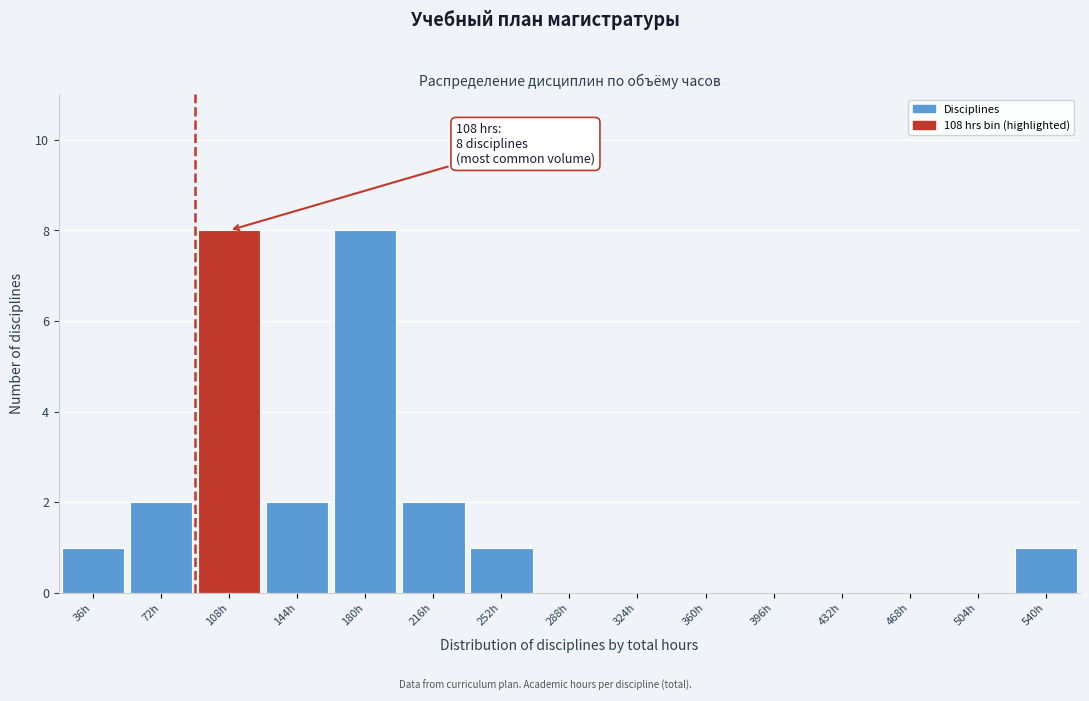

Reading left to right, extract all data points from this chart.

36h=1	72h=2	108h=8	144h=2	180h=8	216h=2	252h=1	288h=0	324h=0	360h=0	396h=0	432h=0	468h=0	504h=0	540h=1